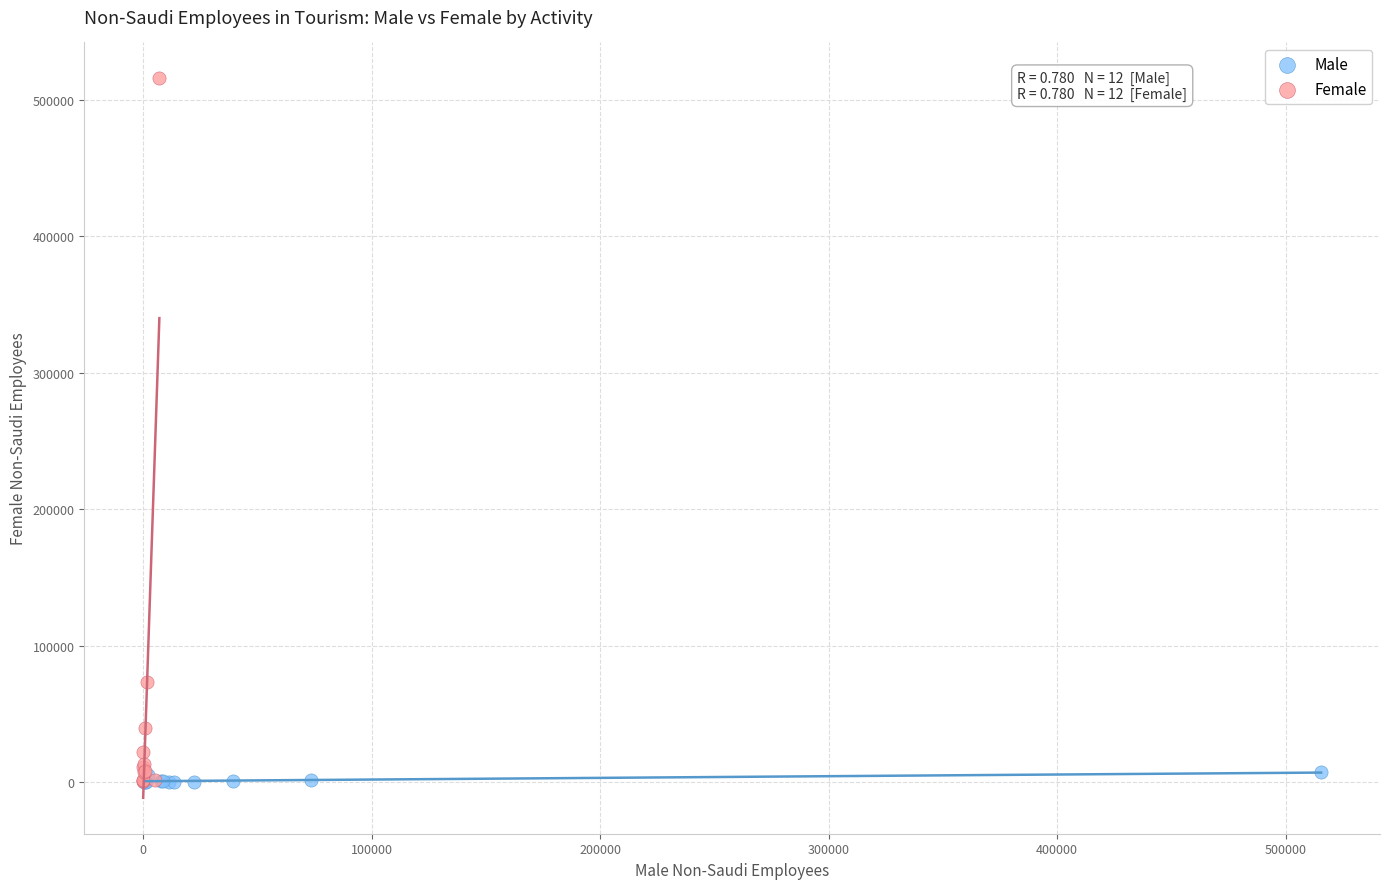

Which series has the largest Y range (max minus min)?

Female